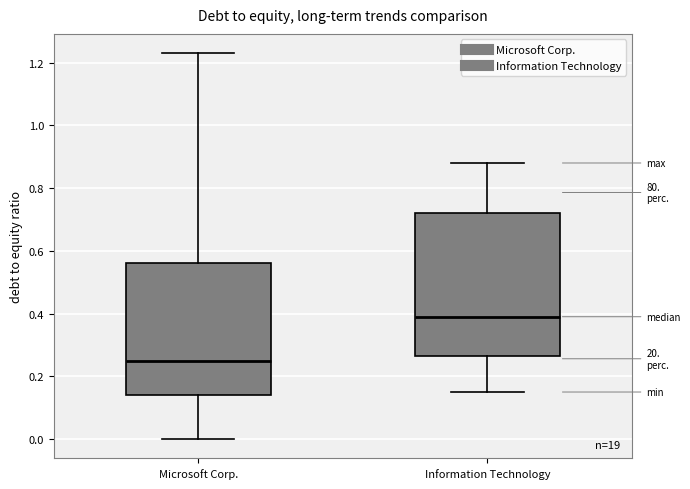

Reading left to right, transcribe this box plot: for each box, give where its median line is, the range the box spans, and where its two whiskers end, as read against the y-axis. The values are not printed on the chart, so give them approximately, as read against the axis.

Microsoft Corp.: median 0.26, box 0.14 to 0.56, whiskers 0.00 to 1.24
Information Technology: median 0.40, box 0.26 to 0.72, whiskers 0.16 to 0.88